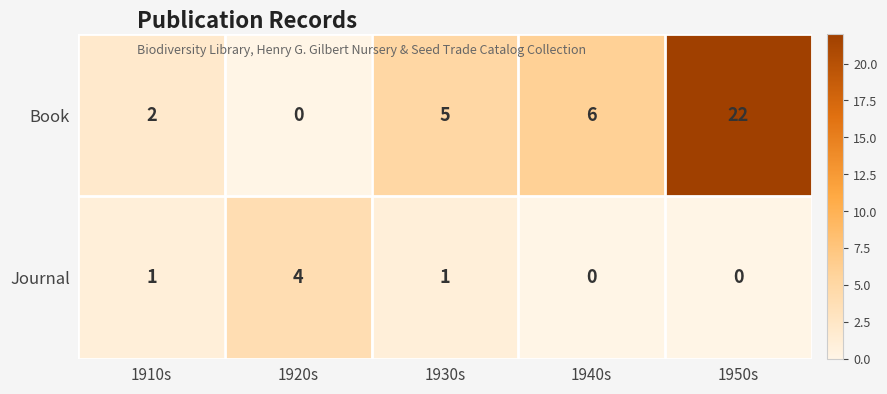

What is the difference between the maximum and minimum values in the Journal series?

4